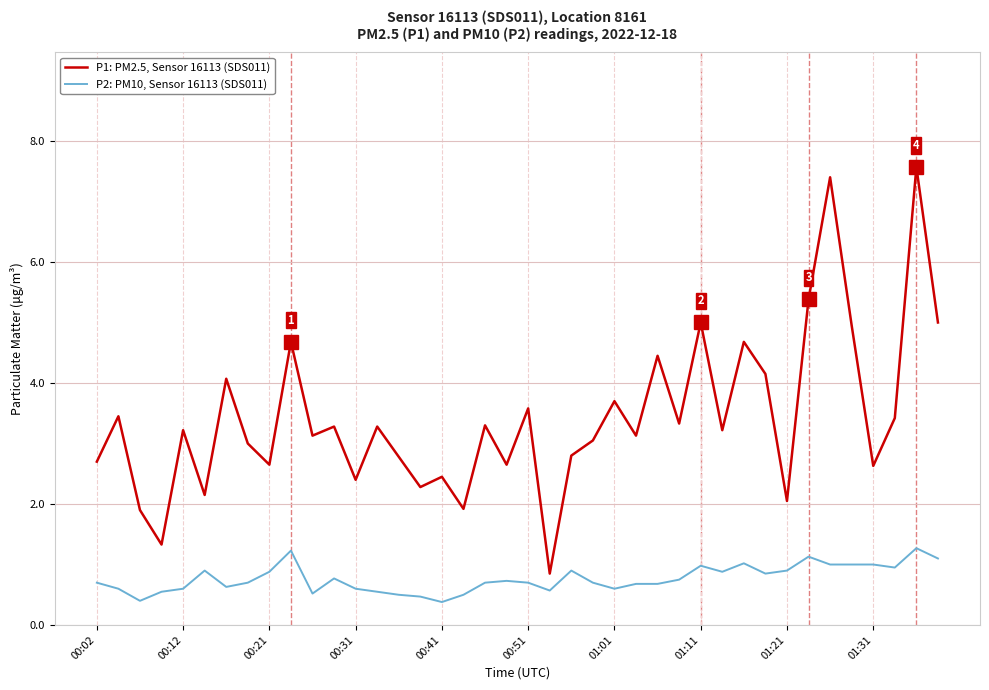

What is the difference between the maximum and minimum values in the P1: PM2.5, Sensor 16113 (SDS011) series?

6.7